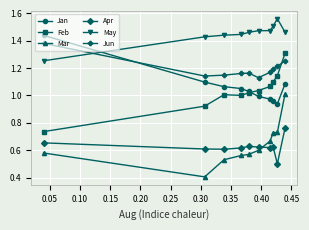

True or false: Apr and May cross at least once.

False